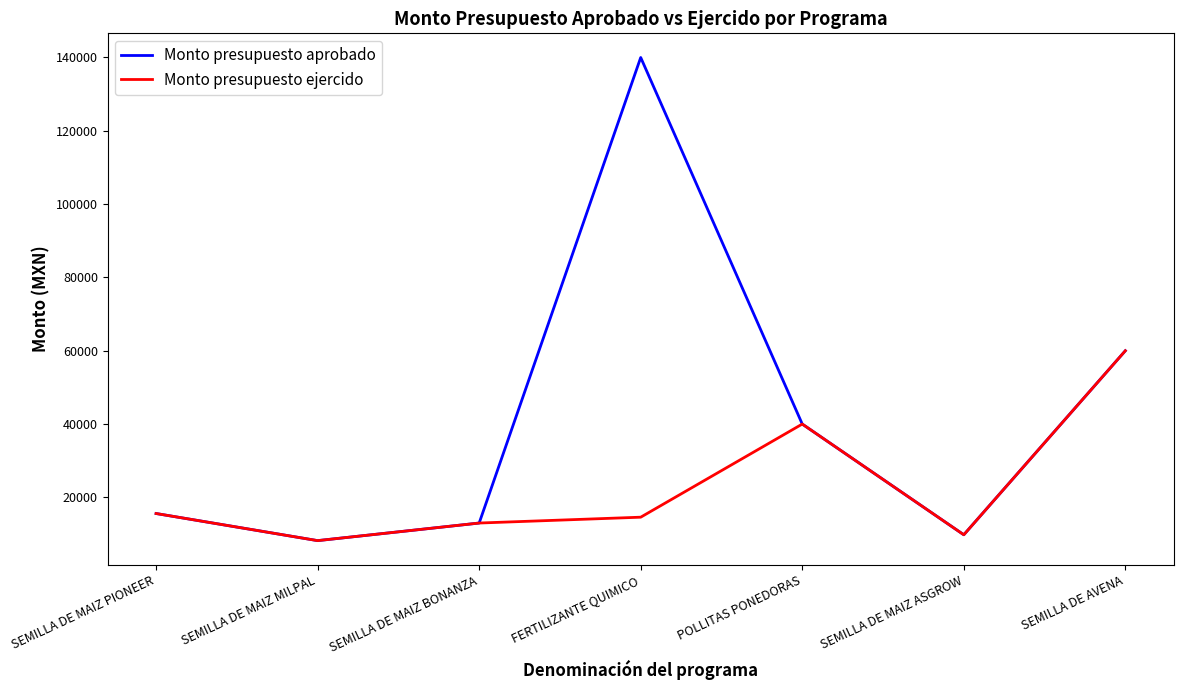

Which series has the widest spread of values?

Monto presupuesto aprobado